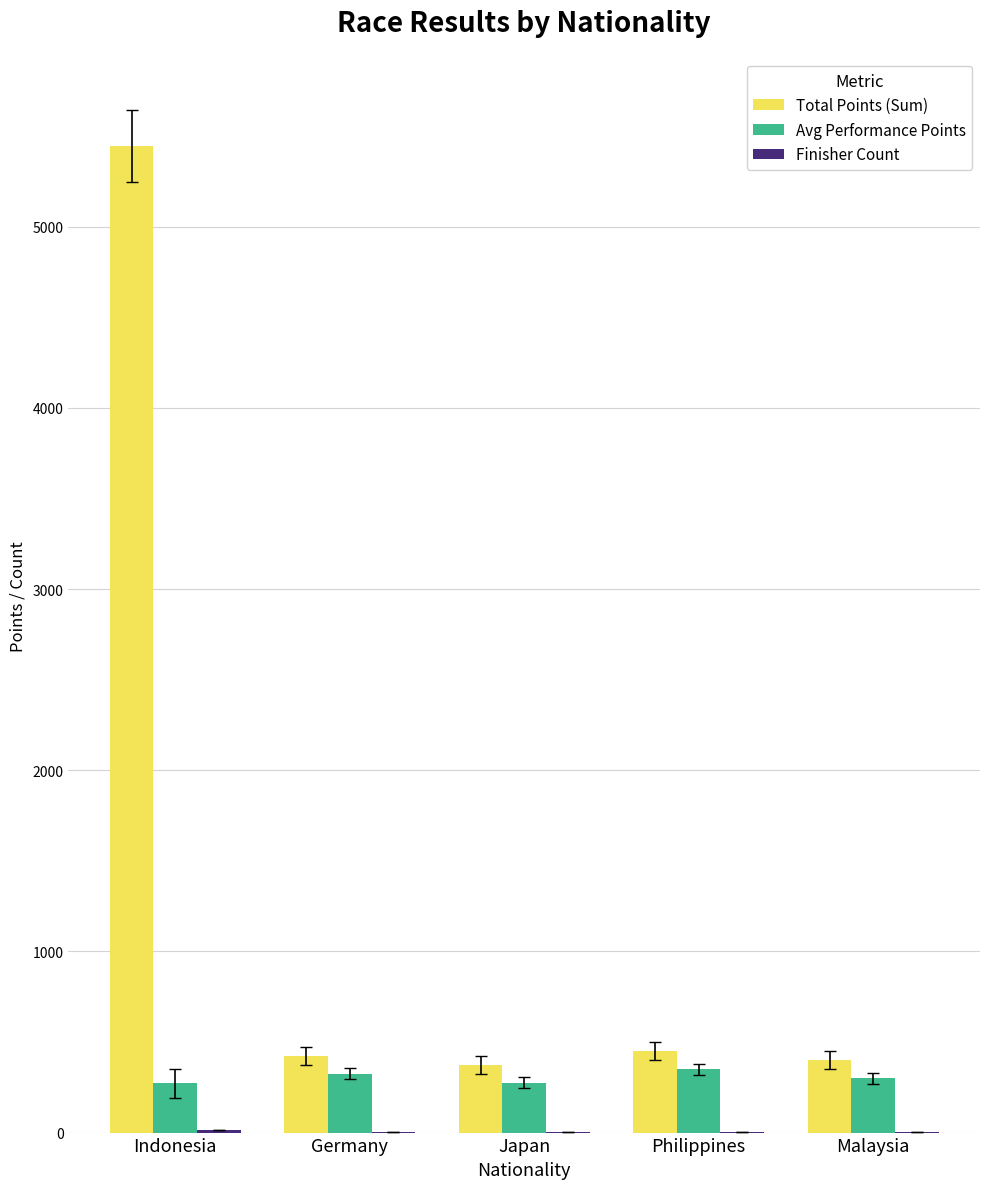

Which label corresponds to the largest value in the chart?

Indonesia